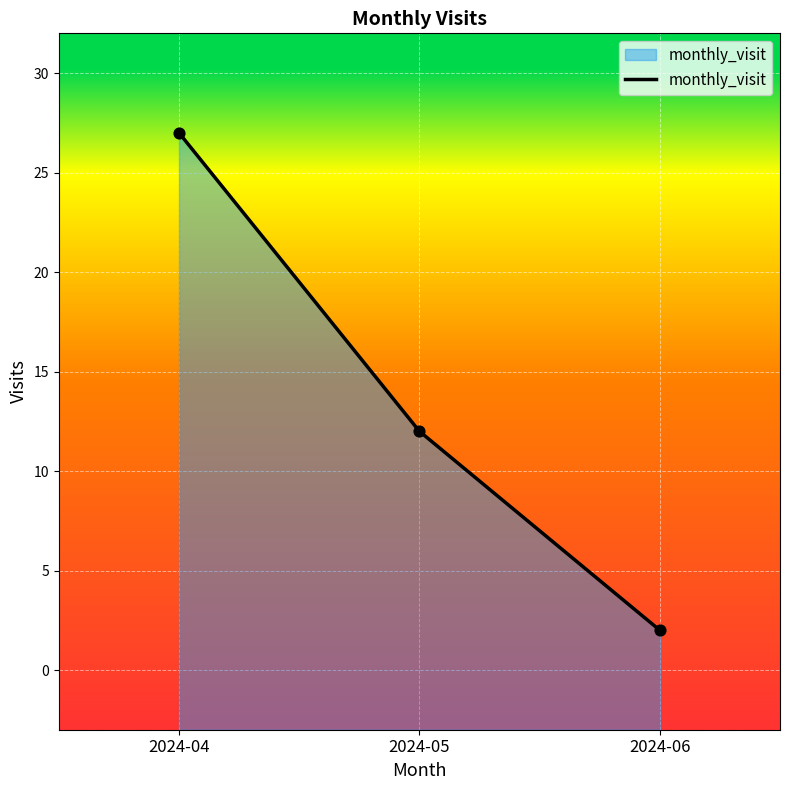

What is the change in value from 2024-04 to 2024-06?

-25